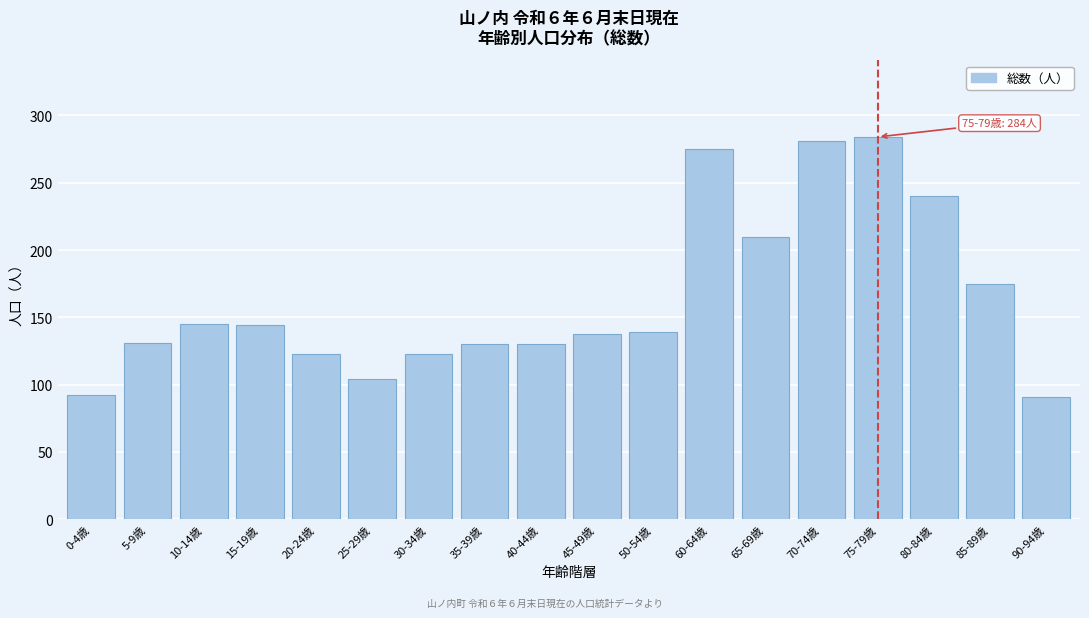

At which label is the value closest to 187?

85-89歳